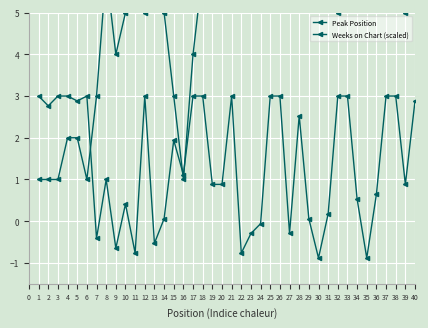

Rank the series by their average value, from highest to lowest.

Peak Position, Weeks on Chart (scaled)